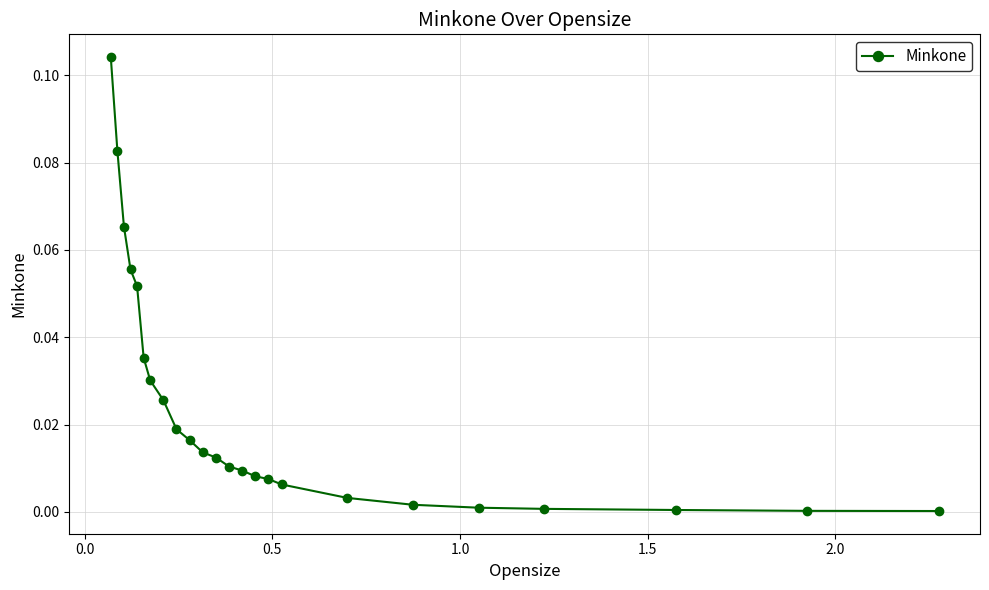

What is the sum of all values?

0.6